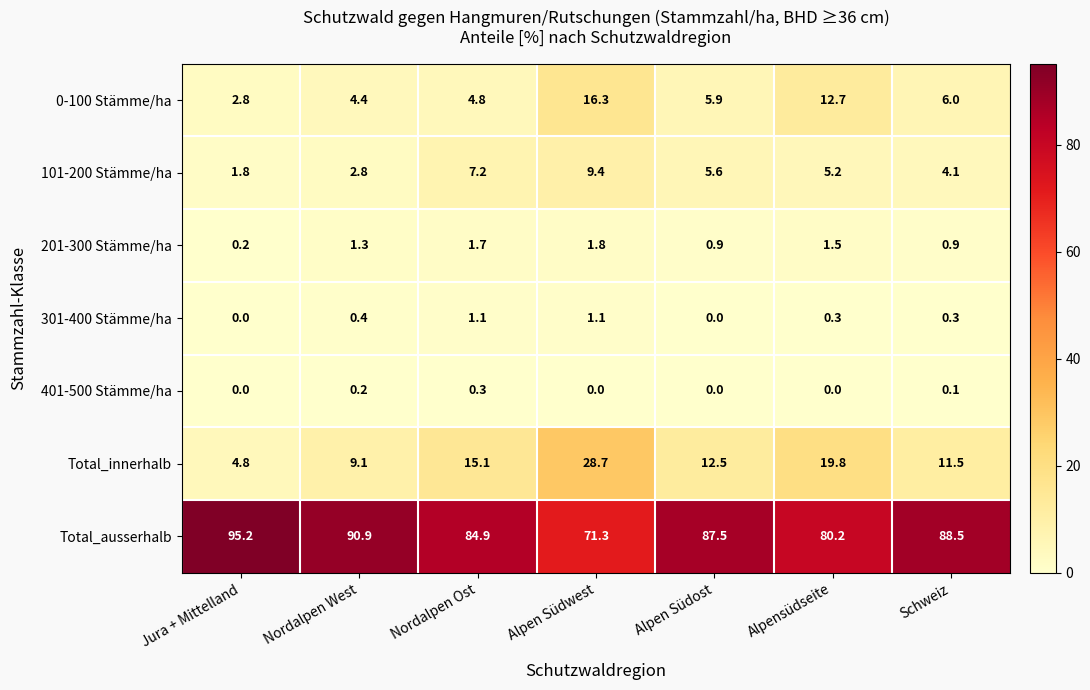

Where is 101-200 Stämme/ha nearest to the value 5?

Alpensüdseite